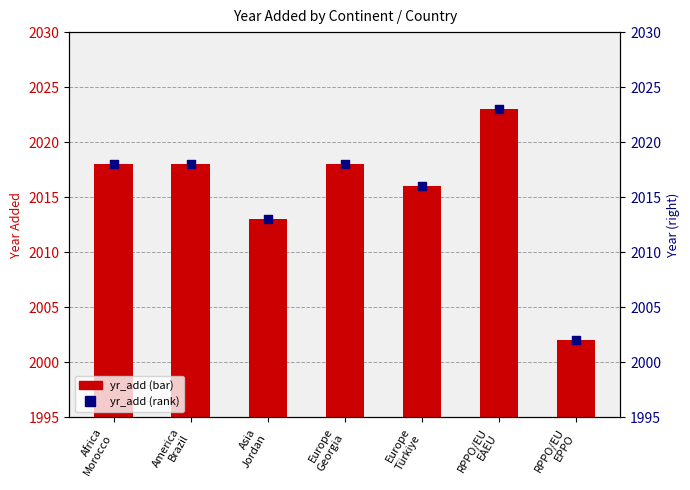

Is the value of yr_add at Europe
Türkiye greater than the value of yr_add (rank) at Africa
Morocco?

No